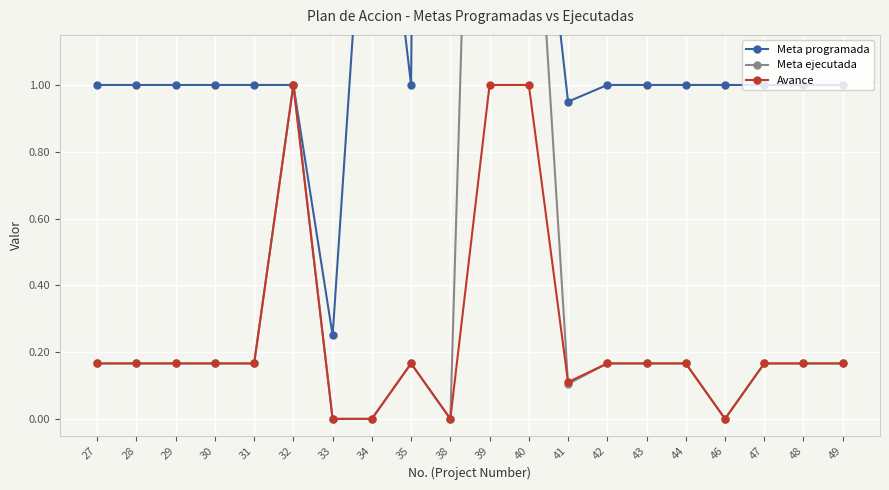

What is the difference between the maximum and minimum values in the Meta programada series?

14.8